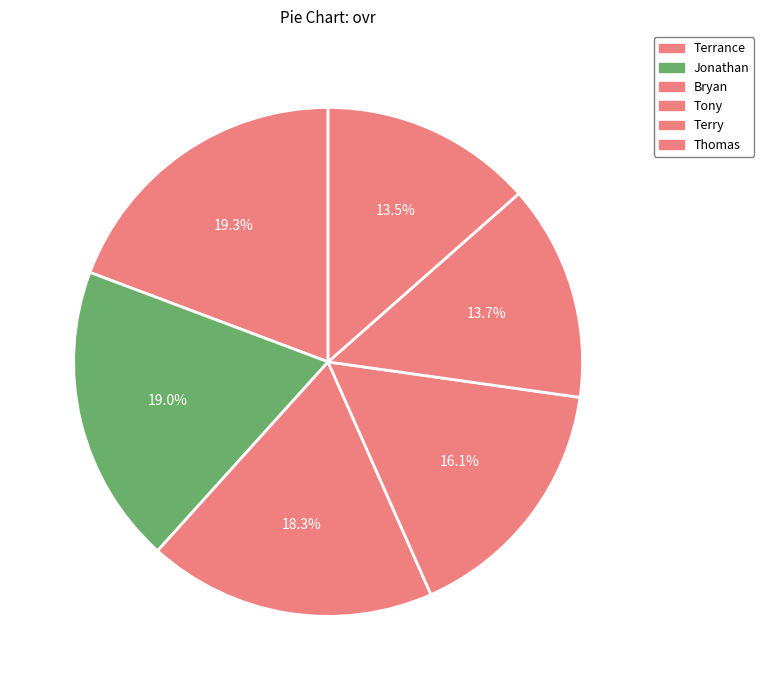

How many segments does this pie chart have?

6